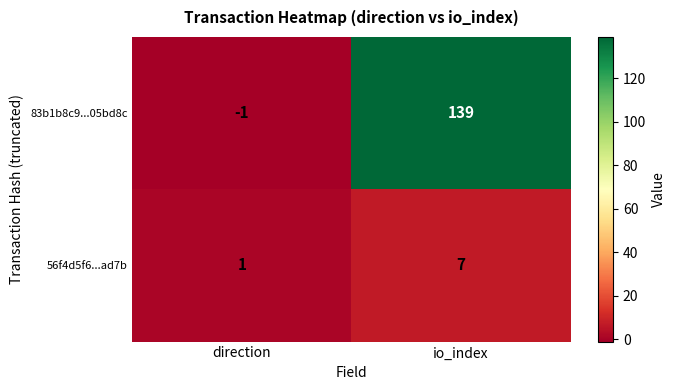

What is the sum of the 56f4d5f6...ad7b values at io_index and direction?

8